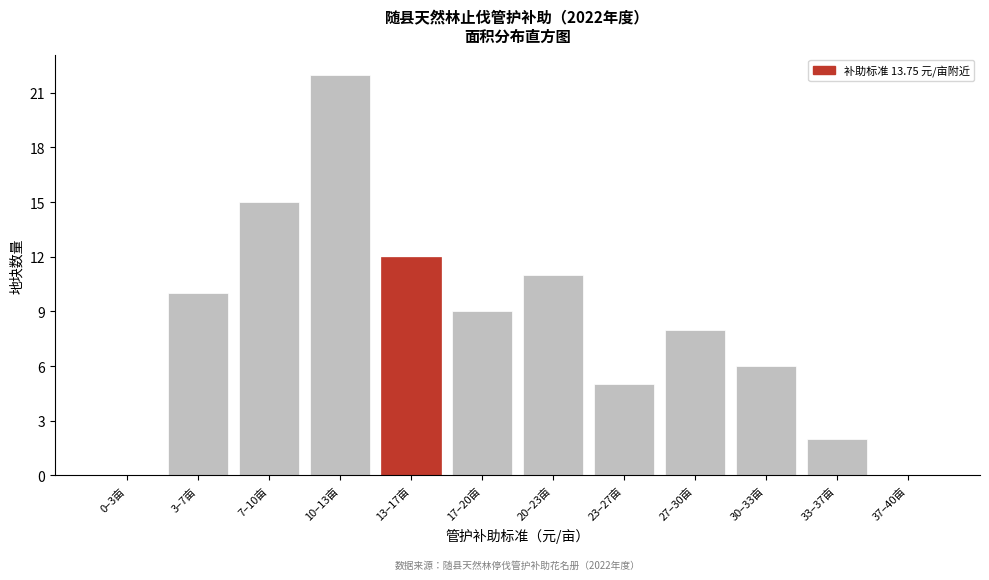

Reading left to right, list all the values displayed in this chart.

0–3亩=0	3–7亩=10	7–10亩=15	10–13亩=22	13–17亩=12	17–20亩=9	20–23亩=11	23–27亩=5	27–30亩=8	30–33亩=6	33–37亩=2	37–40亩=0